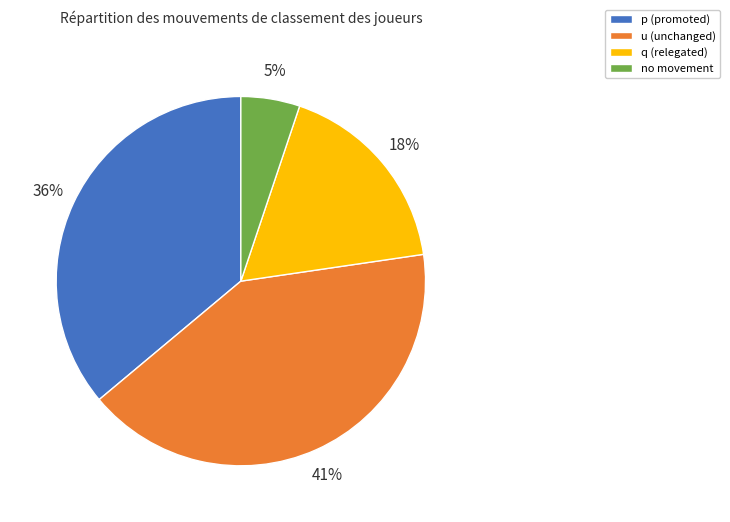

Which has a higher value, no movement or u (unchanged)?

u (unchanged)